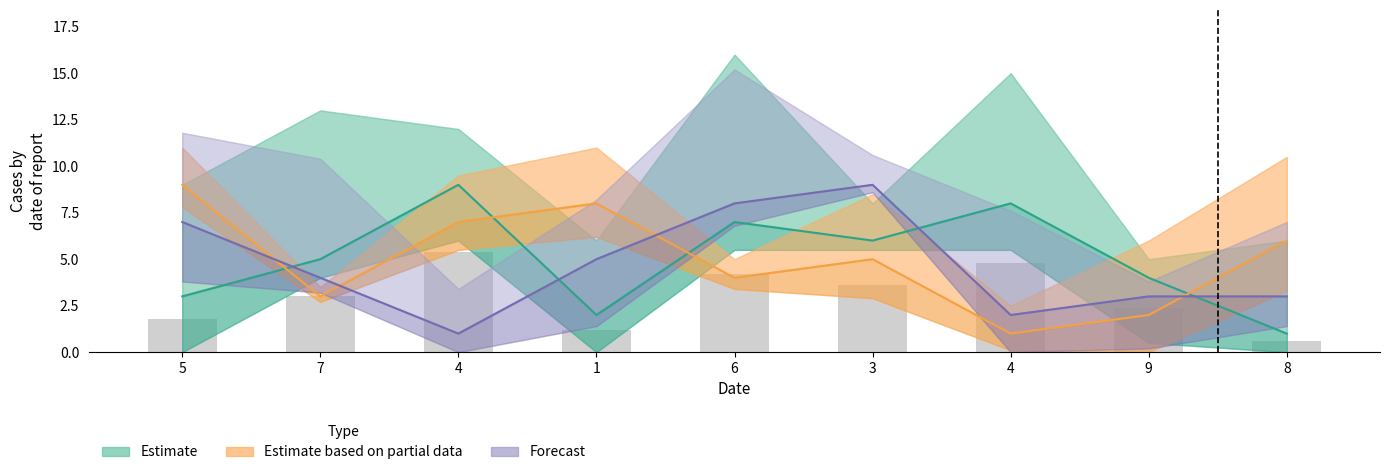

How many data points does each series have?

9